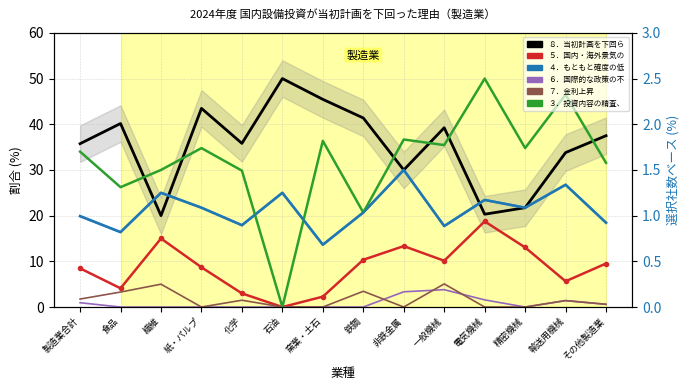

What is the label of the 1st point from the left?

製造業合計